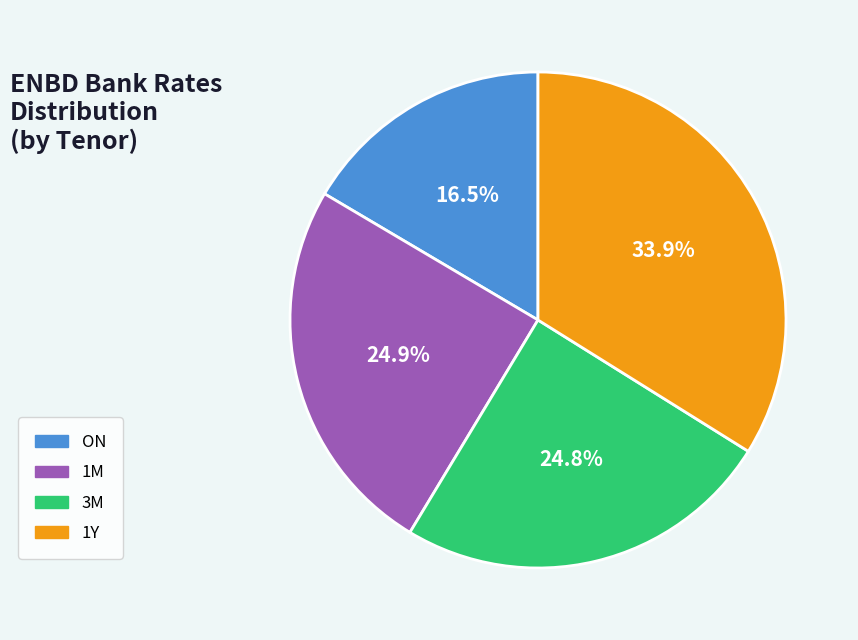

What is the ratio of the value at 1M to the value at 1Y?

0.7